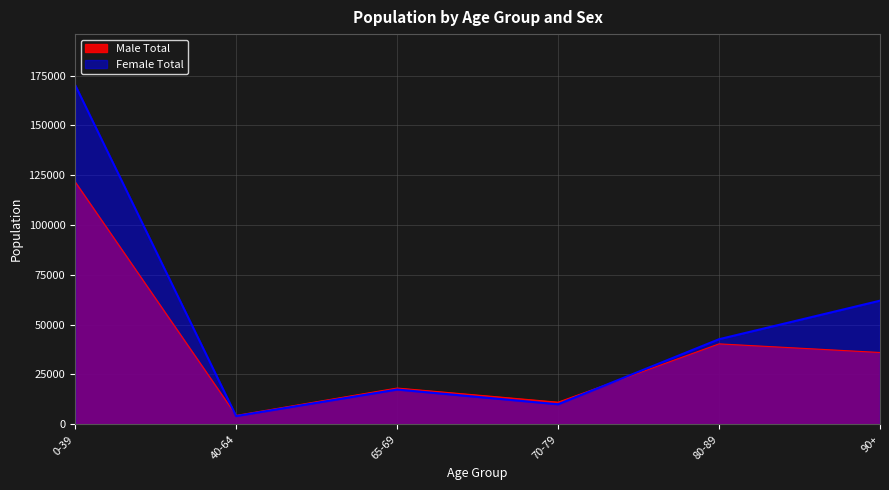

What is the difference between the highest and lowest values at 65-69?

749